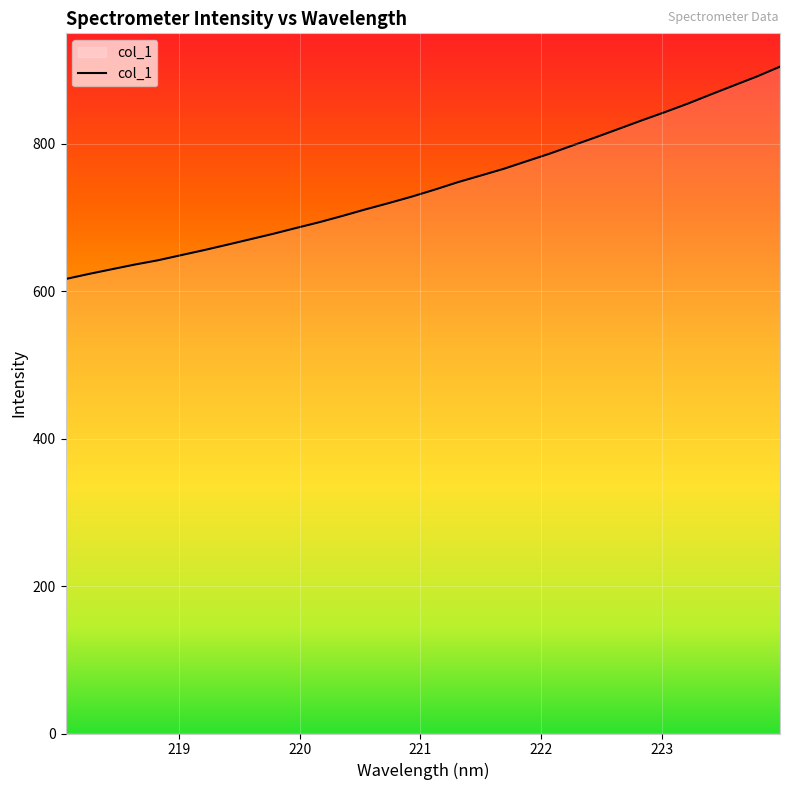

What is the smallest value displayed?

616.5